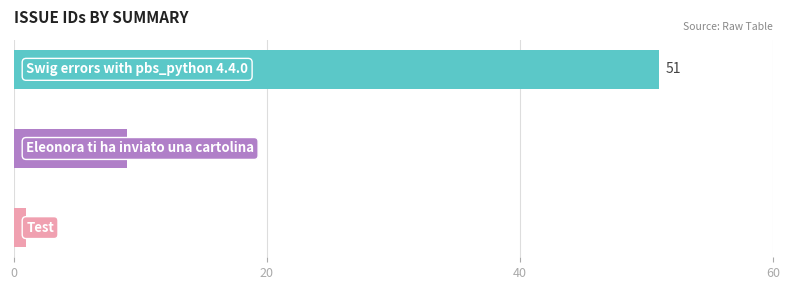

How many values are between 1 and 51?

3